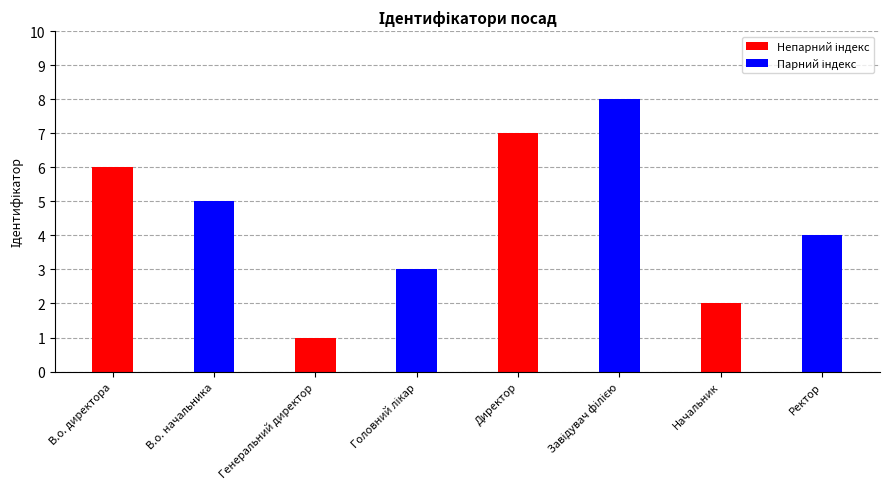

At which category is the sum across all series the highest?

Директор